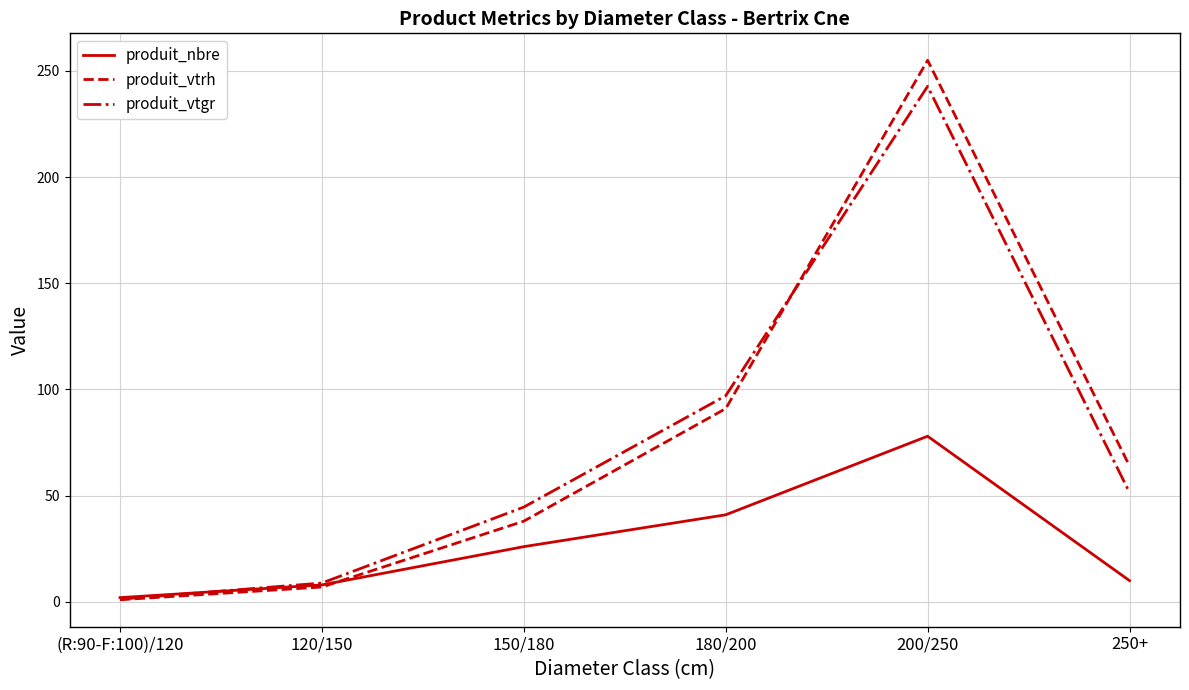

The produit_nbre series shows 8.0 at 120/150. True or false?

True